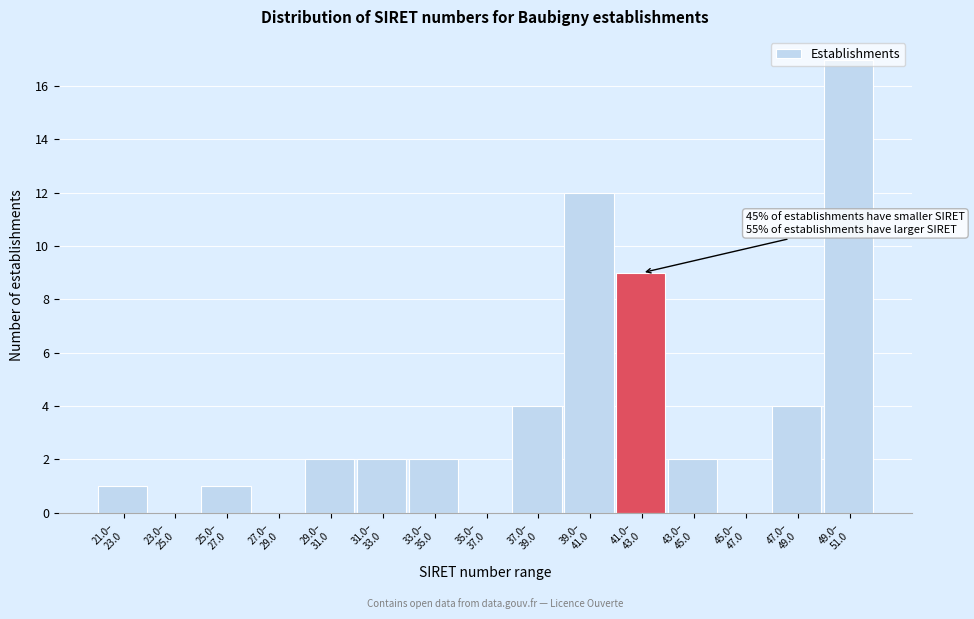

What is the greatest value displayed?

17